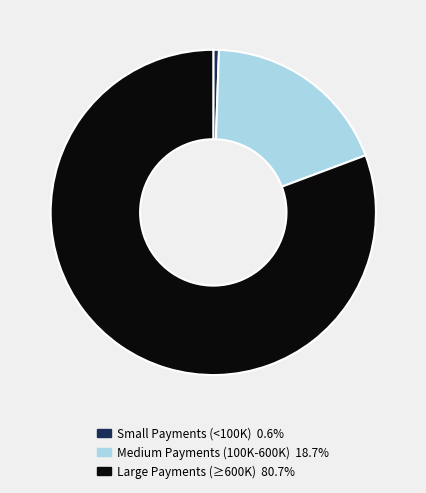

Is there a majority slice in this chart?

Yes